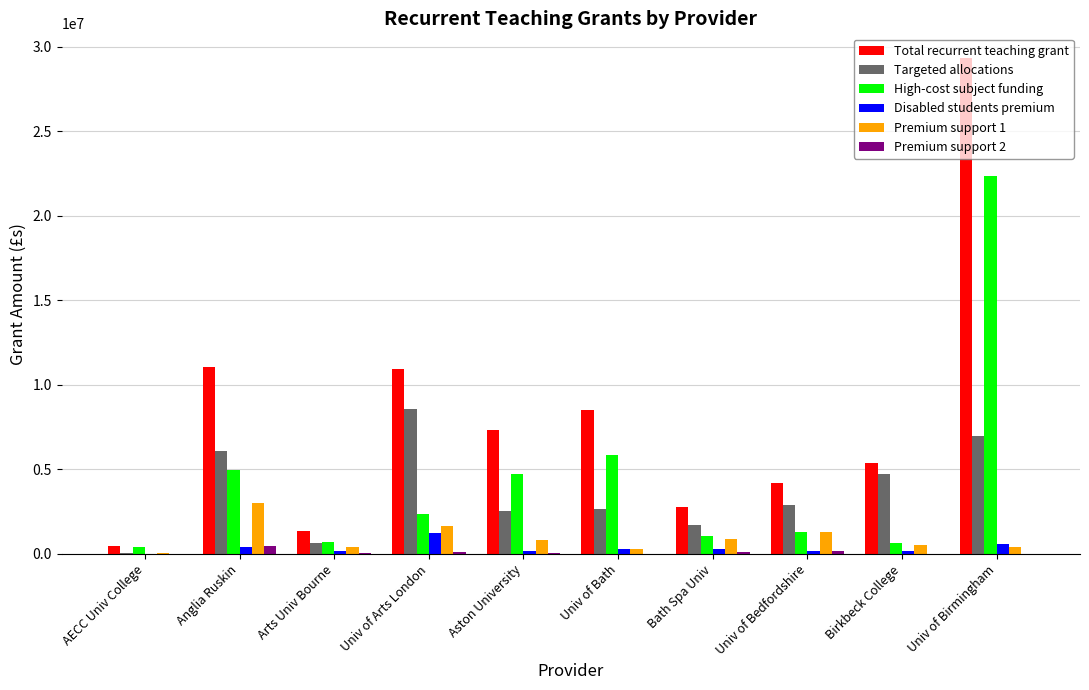

What is the sum of all Disabled students premium values?

3540444